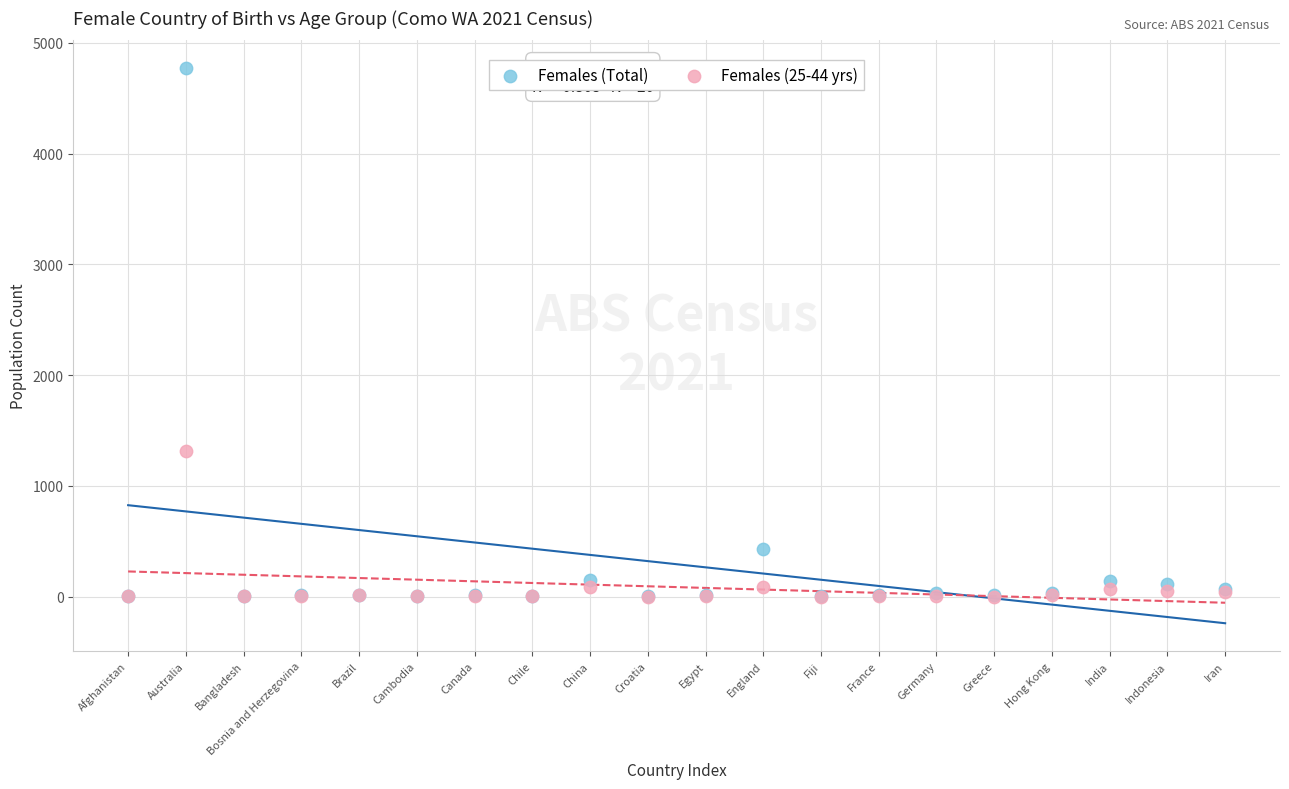

Which series has the widest spread of Y values?

Females (Total)